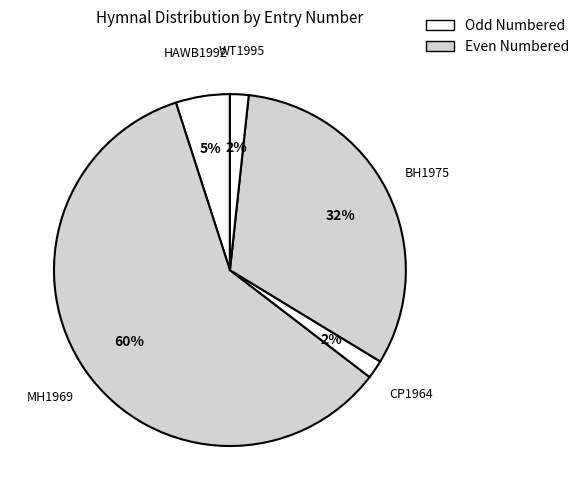

Count the number of slices in the pie.

5